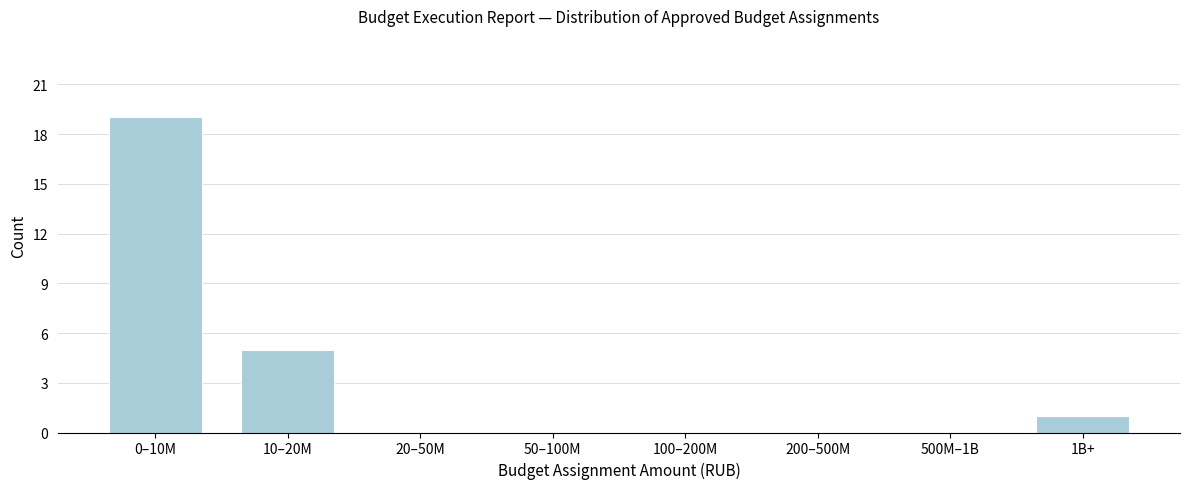

Reading left to right, list all the values displayed in this chart.

0–10M=19	10–20M=5	20–50M=0	50–100M=0	100–200M=0	200–500M=0	500M–1B=0	1B+=1